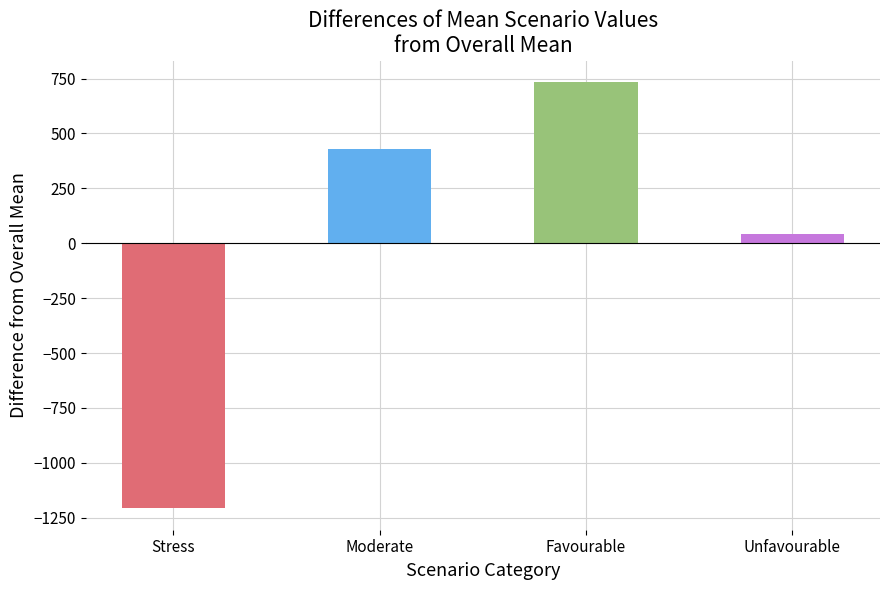

What is the minimum value shown in the chart?

-1207.5